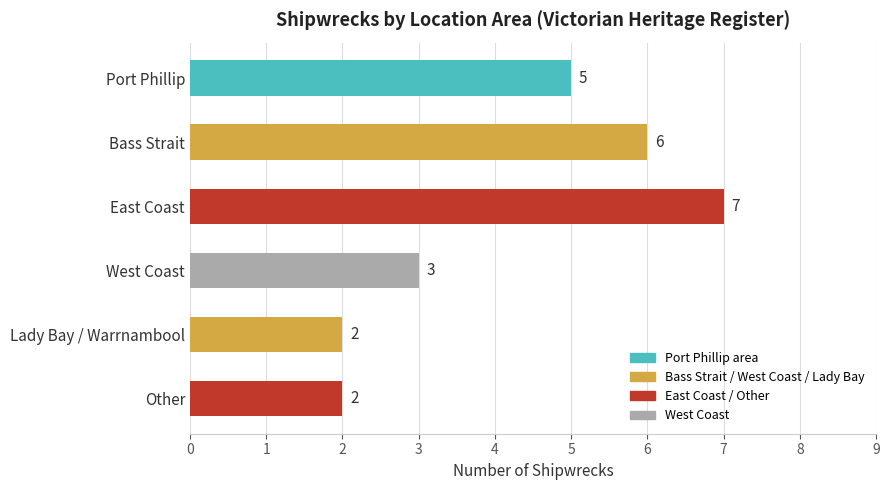

Is it true that the value at Bass Strait is 6?

True